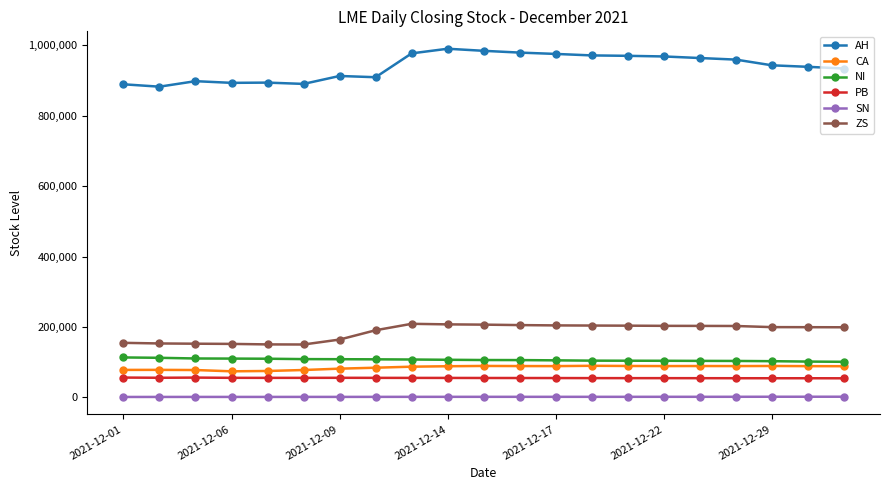

Does the chart have visible grid lines?

No